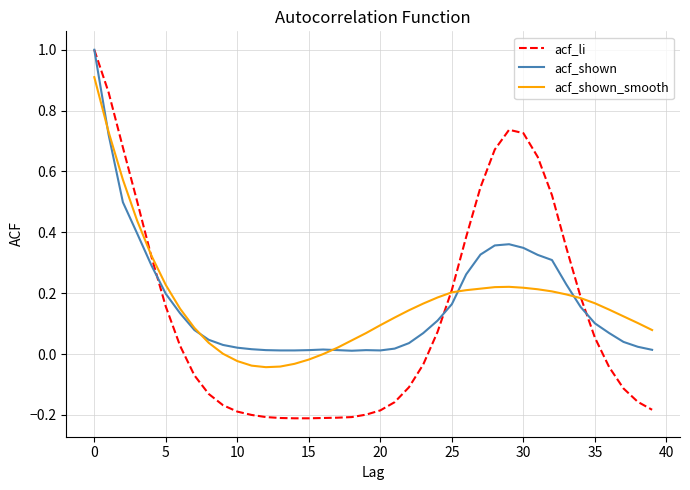

Which series has the widest spread of values?

acf_li